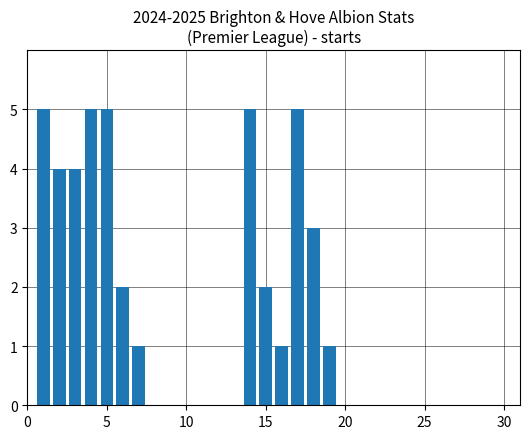

What is the value of the 12th bar from the left?

3